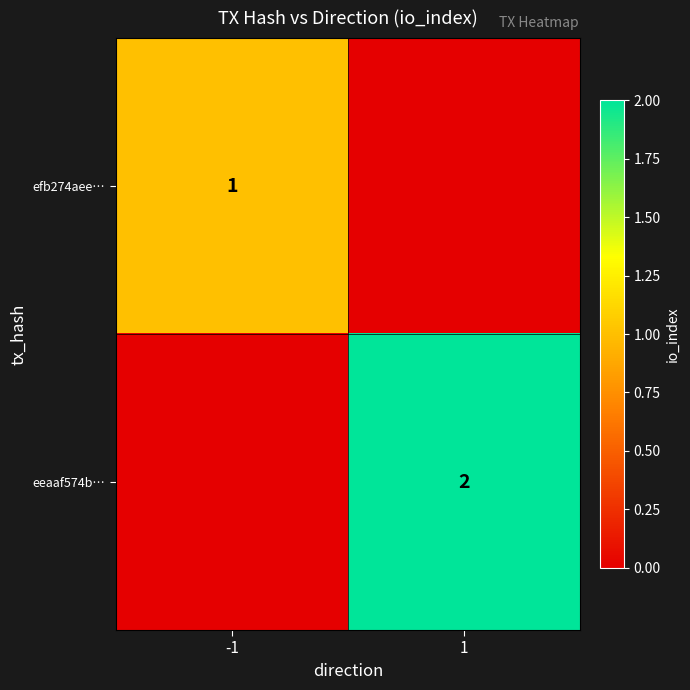

Count the number of data series in this chart.

2